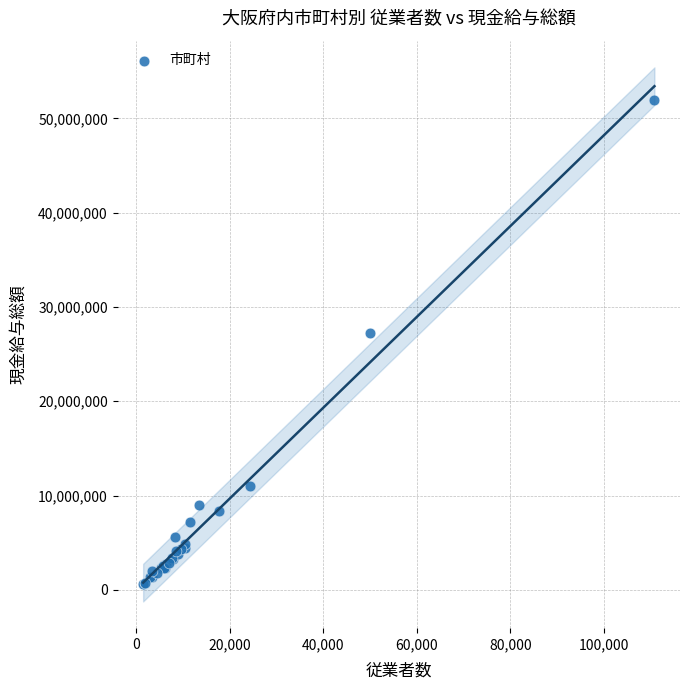

What Y value in the scatter plot is closest to 26301556?

27263374